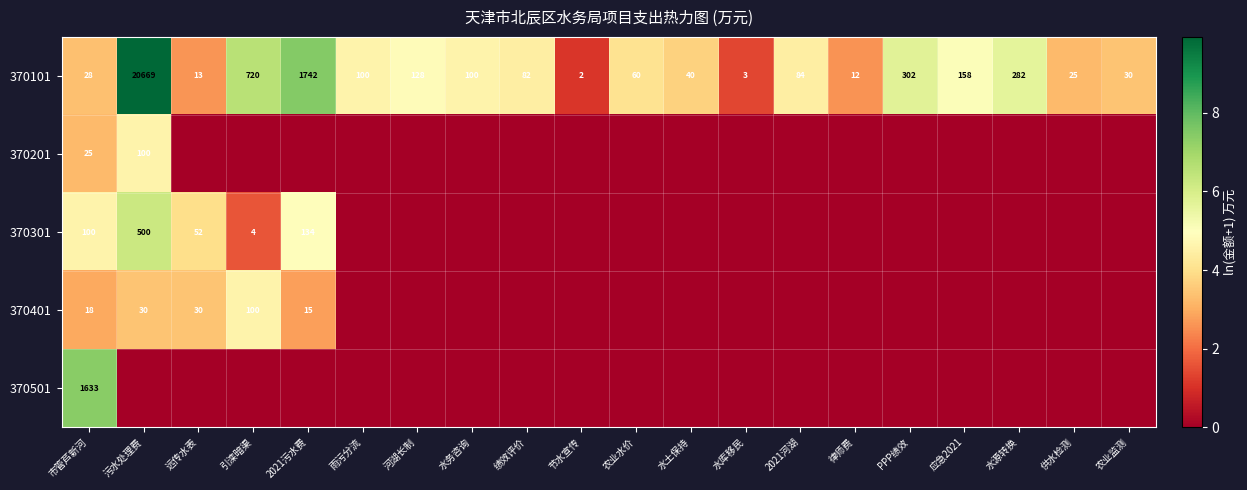

Is it true that 370301 equals 4 at 引滦暗渠?

True